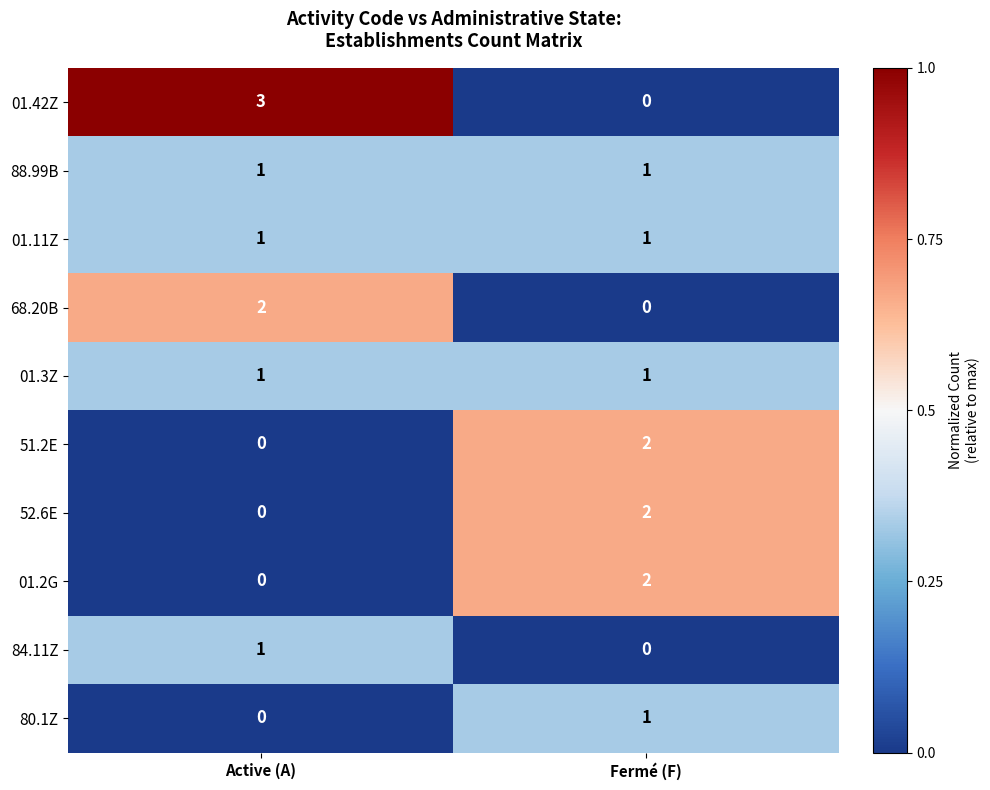

Which series has the largest total across all categories?

01.42Z